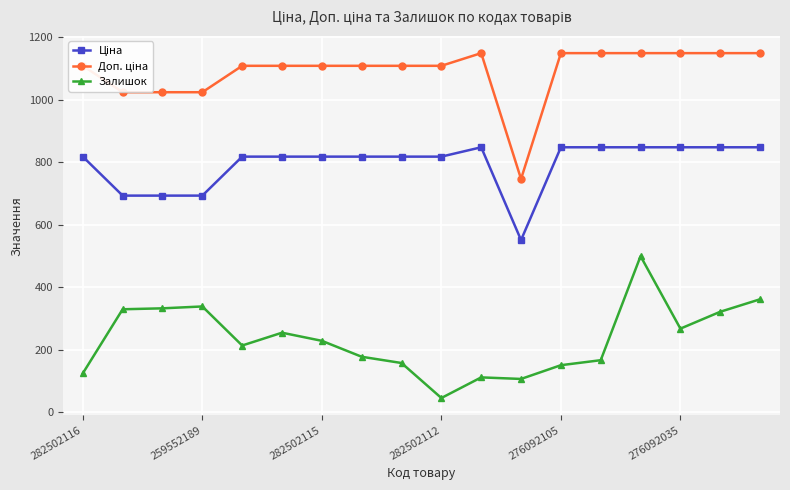

What is the value of the Залишок point at the 5th from the left?

214.0